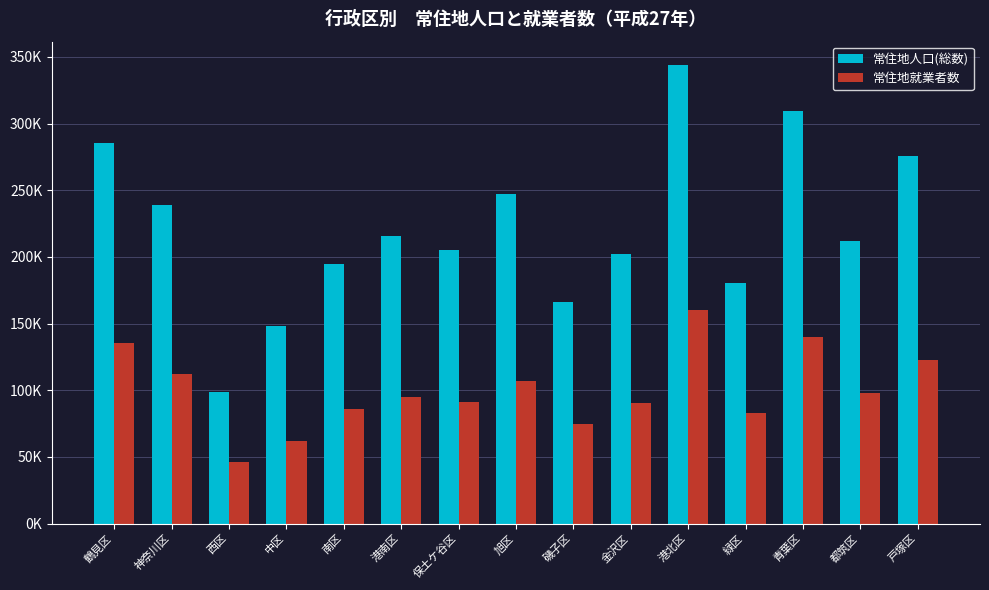

Which has a higher value, 西区 or 磯子区?

磯子区